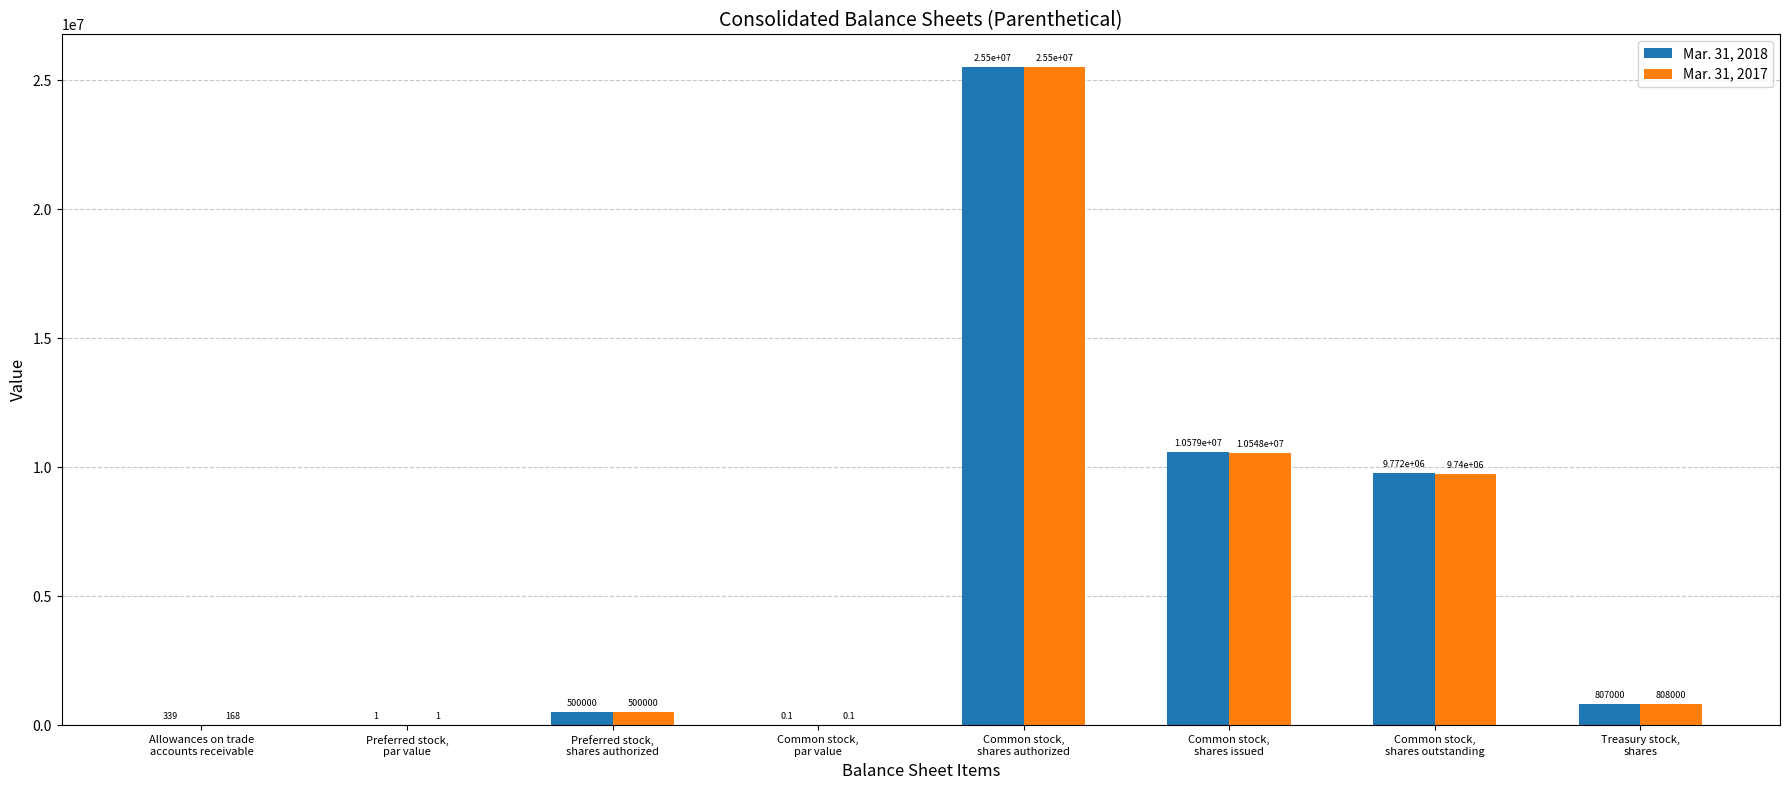

What are all the series names shown in the legend?

Mar. 31, 2018, Mar. 31, 2017